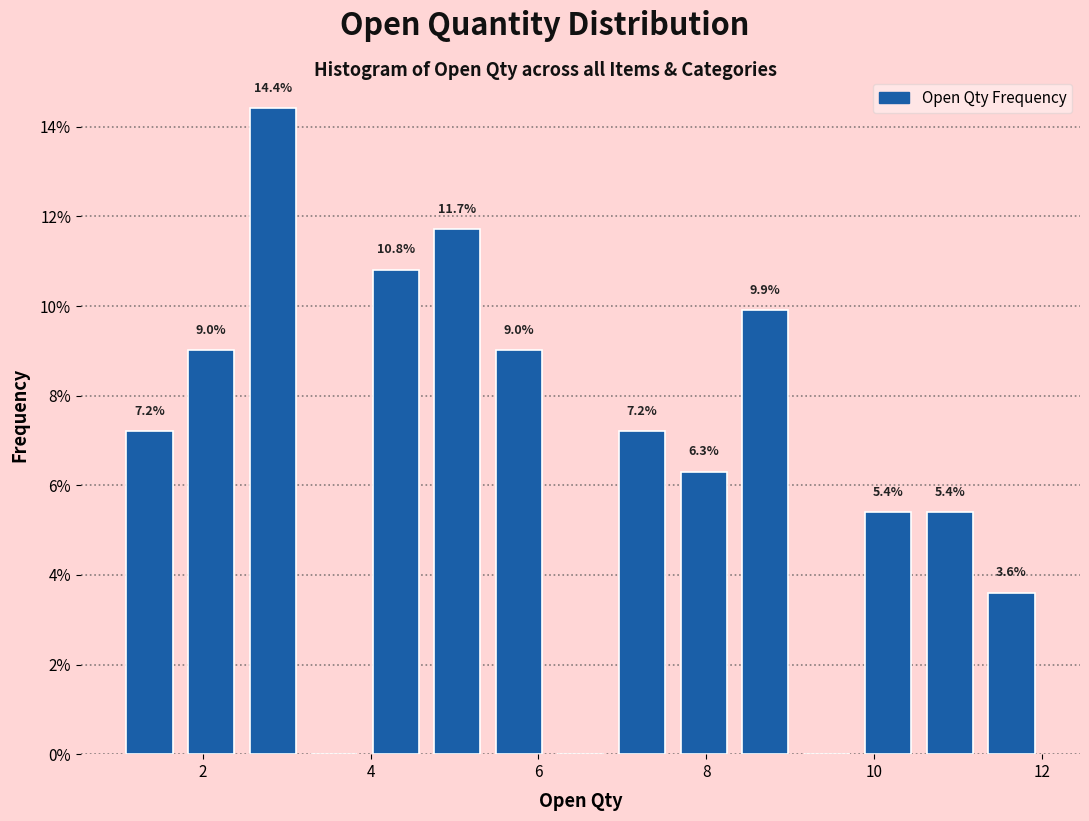

Read against the x-axis, roughly where is the centre of the tallest bar?

2.8